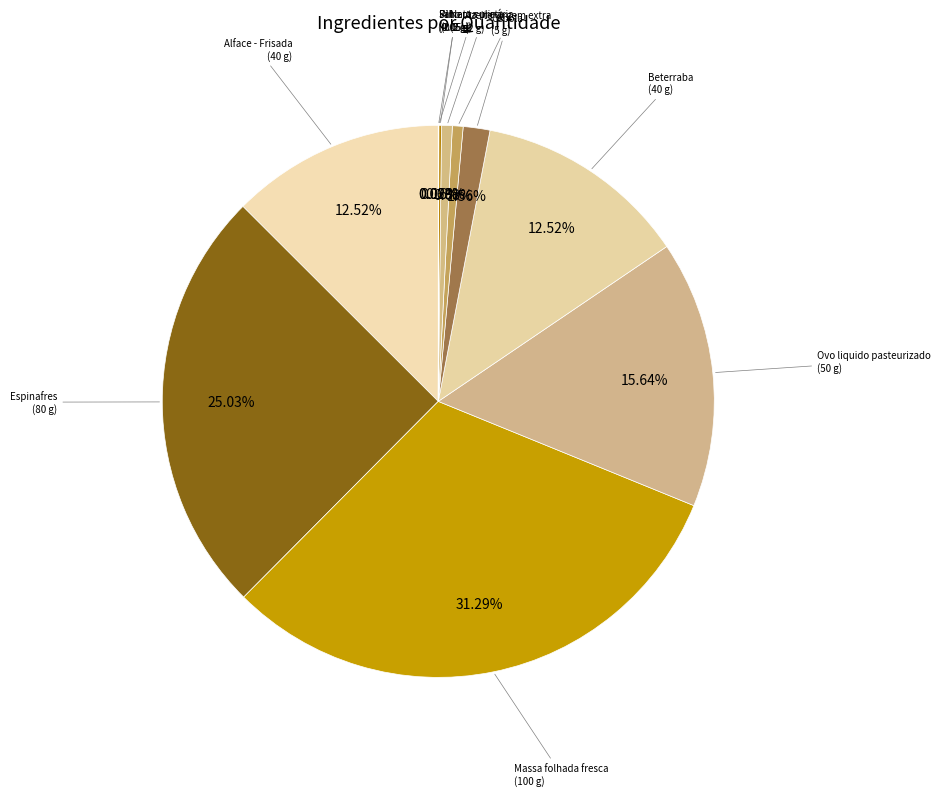

Is Beterraba the majority of the pie?

No